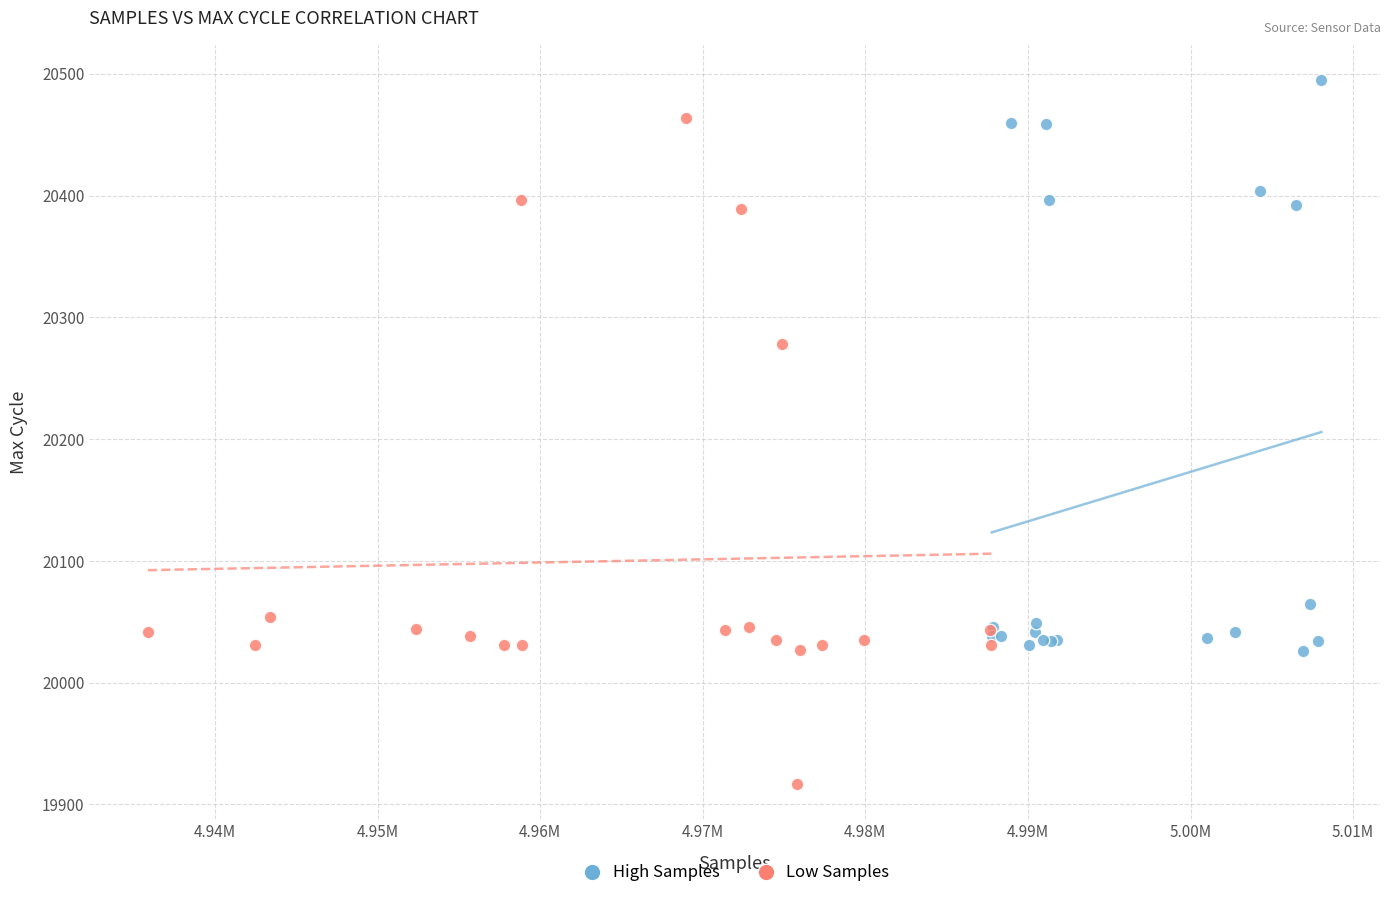

Which series has the widest spread of Y values?

Low Samples